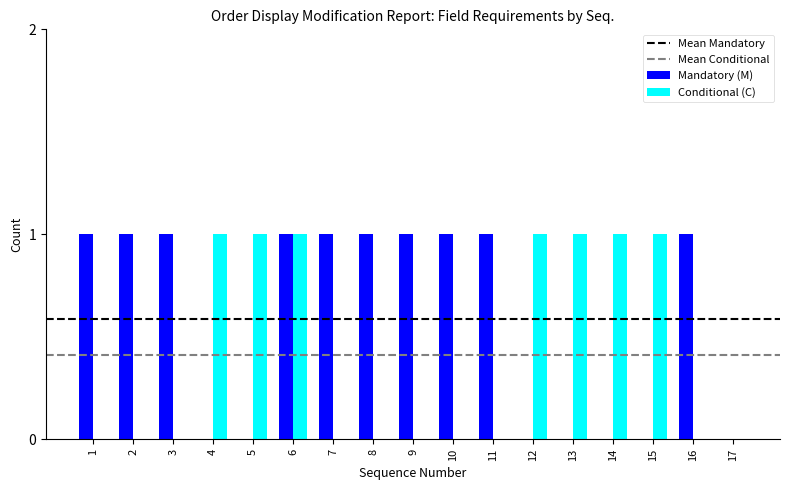

Is it true that Conditional (C) equals 0 at 17?

True